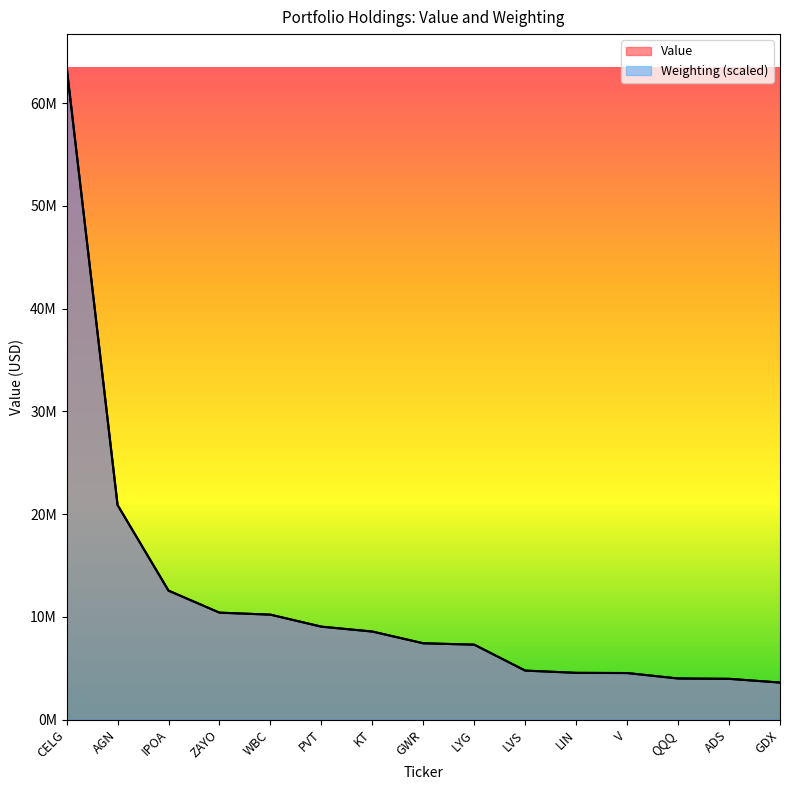

True or false: Value has more than 2 interior local peaks.

False